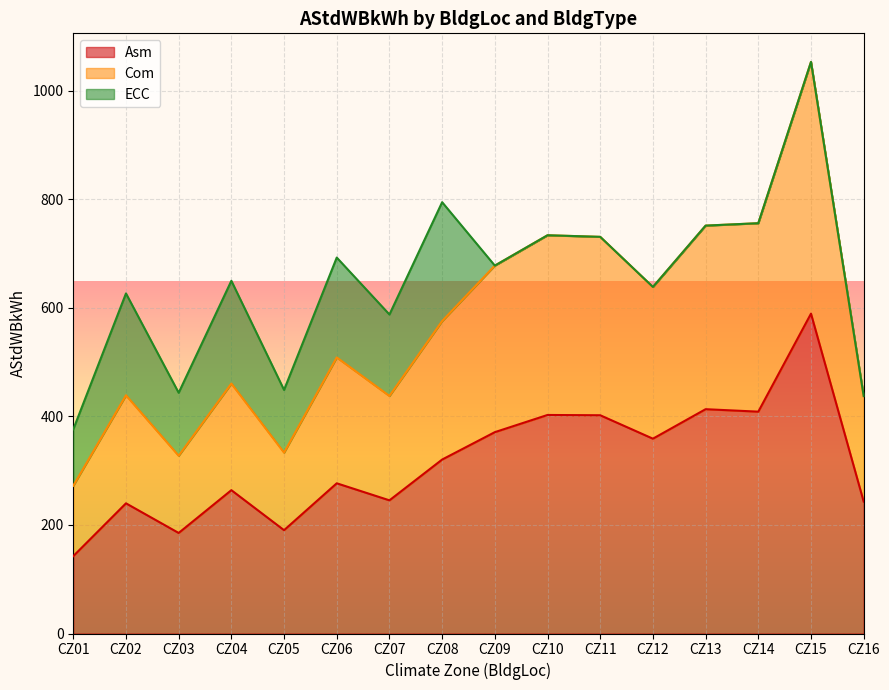

What are all the series names shown in the legend?

Asm, Com, ECC